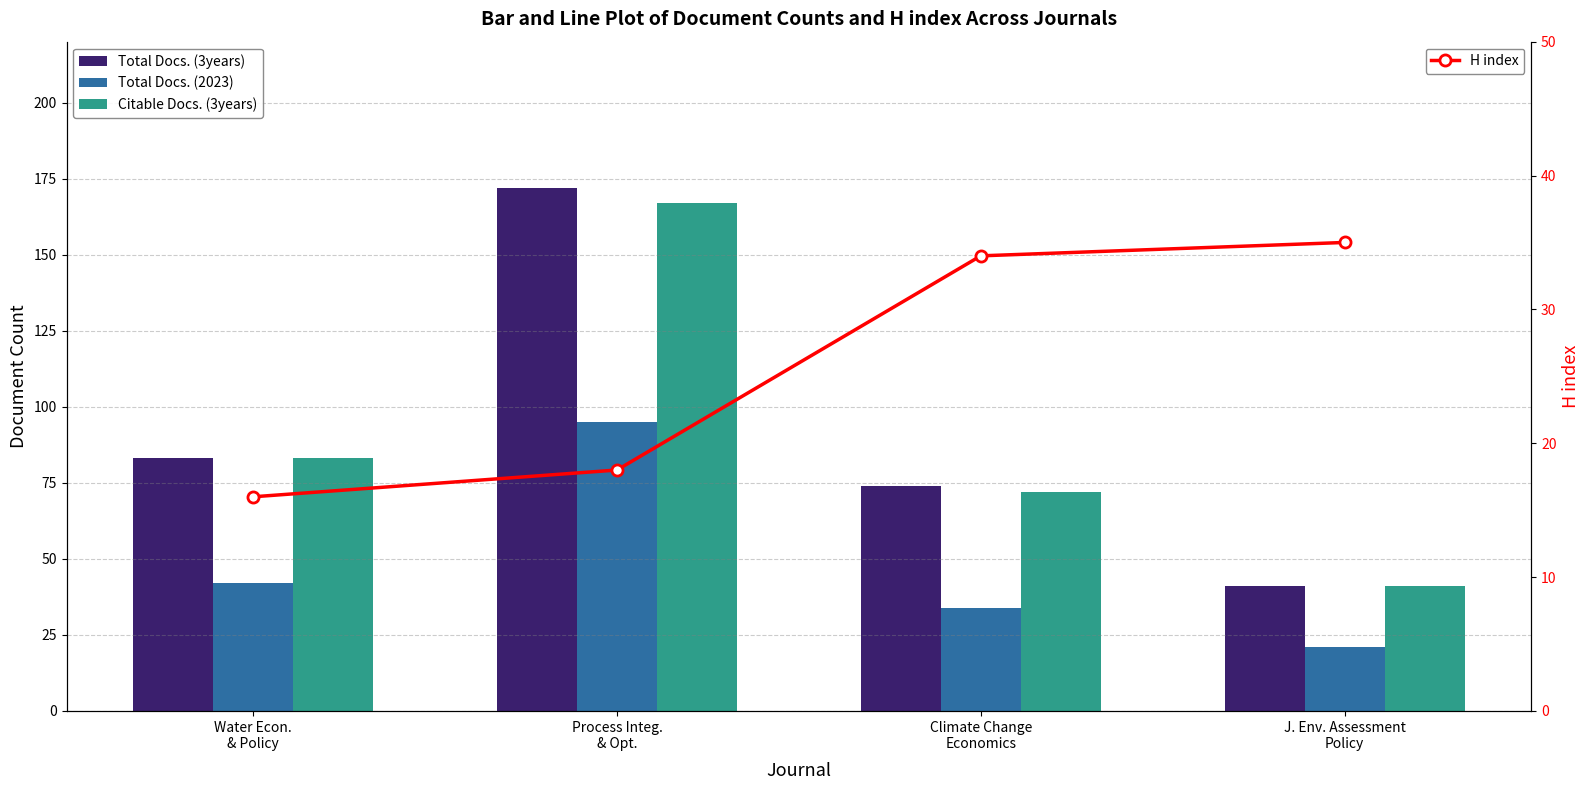

What is the sum of all Citable Docs. (3years) values?

363